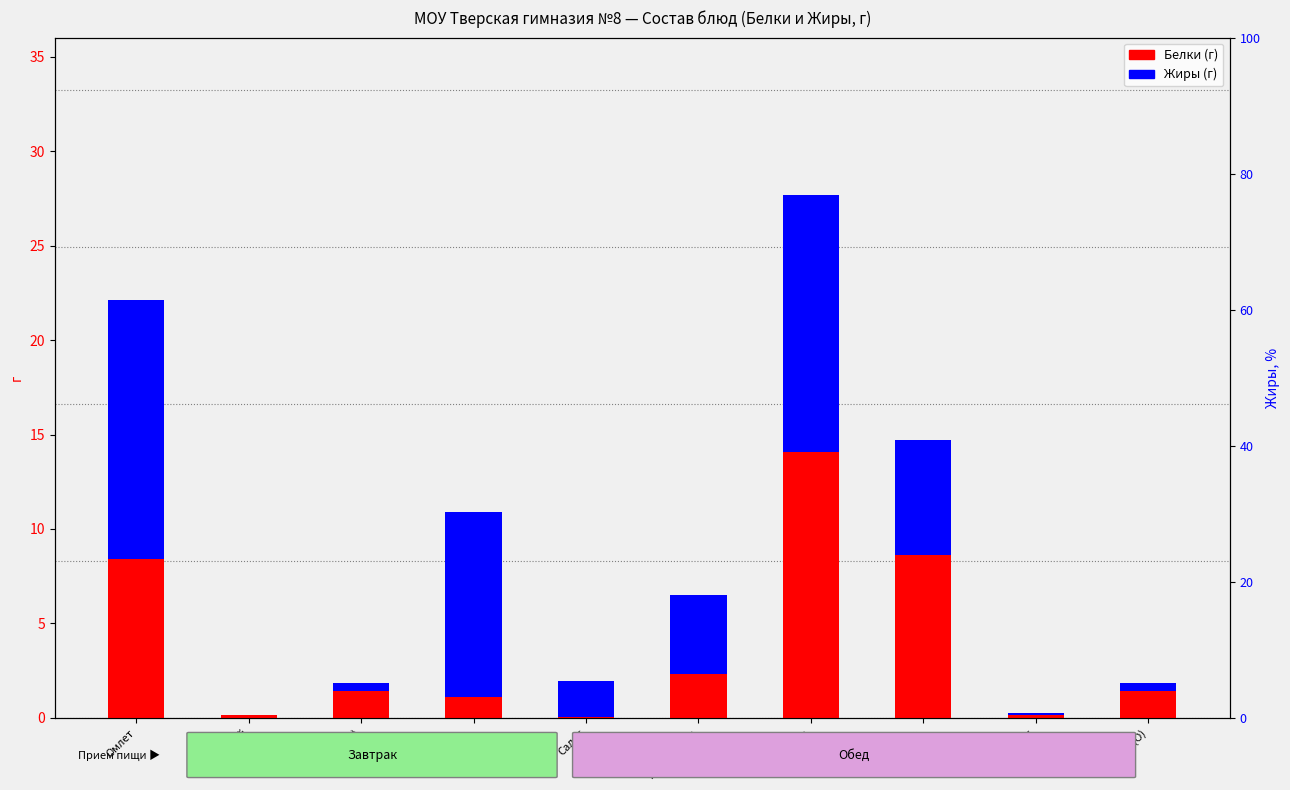

What is the total value across all series at Хлеб р.(О)?

1.9